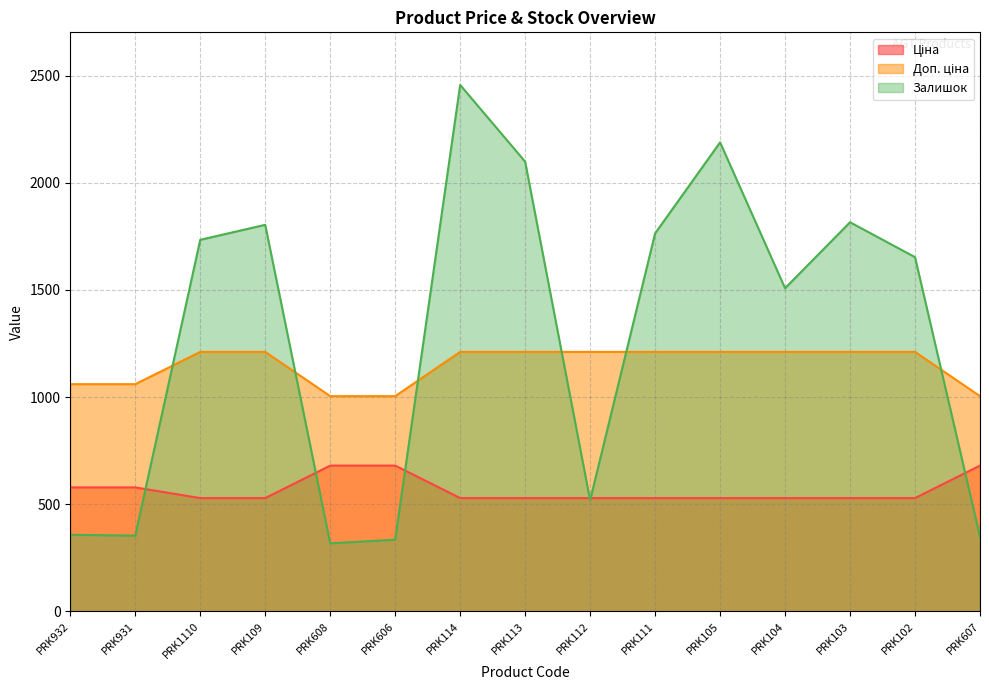

Between PRK1110 and PRK113, which series saw the biggest shift?

Залишок